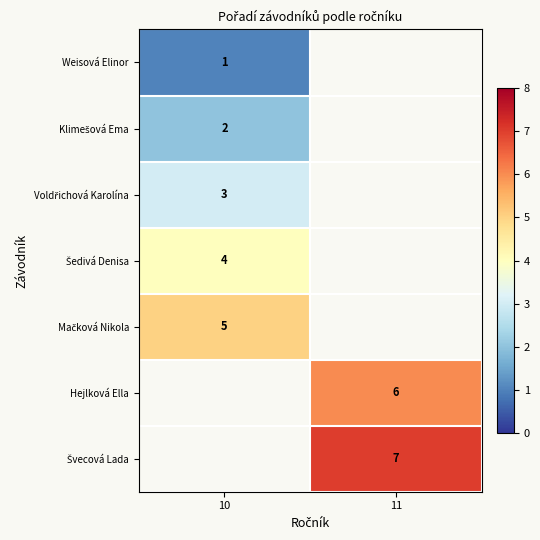

Which series has the widest spread of values?

Weisová Elinor